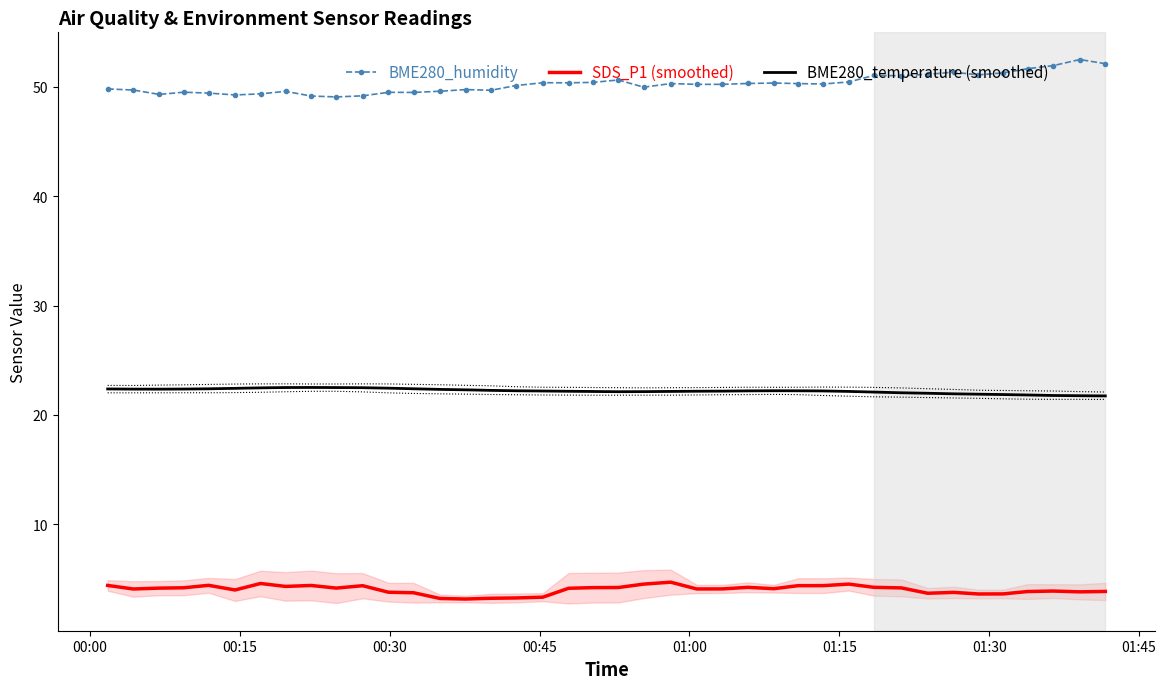

Reading right to left, what are all the values shown in this chart?

BME280_humidity: 52.1	52.5	52.0	51.7	51.3	51.1	51.4	51.2	51.0	51.0	50.5	50.3	50.3	50.4	50.3	50.2	50.2	50.3	50.0	50.6	50.4	50.4	50.4	50.1	49.7	49.8	49.6	49.5	49.5	49.2	49.1	49.2	49.6	49.4	49.3	49.4	49.5	49.3	49.7	49.8
SDS_P1 (smoothed): 3.9	3.8	3.9	3.8	3.6	3.6	3.8	3.7	4.2	4.2	4.5	4.4	4.4	4.1	4.2	4.1	4.1	4.7	4.5	4.2	4.2	4.1	3.3	3.3	3.2	3.2	3.2	3.7	3.8	4.4	4.2	4.4	4.3	4.6	4.0	4.4	4.2	4.2	4.1	4.4
BME280_temperature (smoothed): 21.7	21.8	21.8	21.8	21.9	21.9	21.9	22.0	22.0	22.1	22.1	22.2	22.2	22.2	22.2	22.2	22.2	22.1	22.1	22.1	22.1	22.2	22.2	22.2	22.2	22.3	22.3	22.4	22.4	22.5	22.5	22.5	22.5	22.5	22.4	22.4	22.4	22.4	22.4	22.4